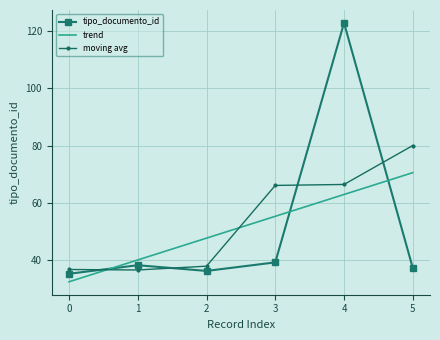

What is the sum of all values?

308